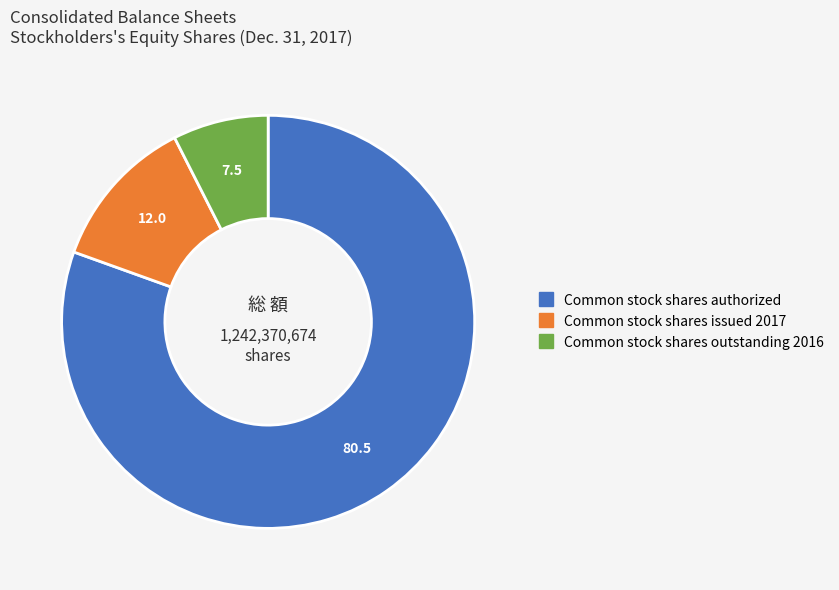

Is the sum of Common stock shares issued 2017 and Common stock shares authorized greater than half?

Yes